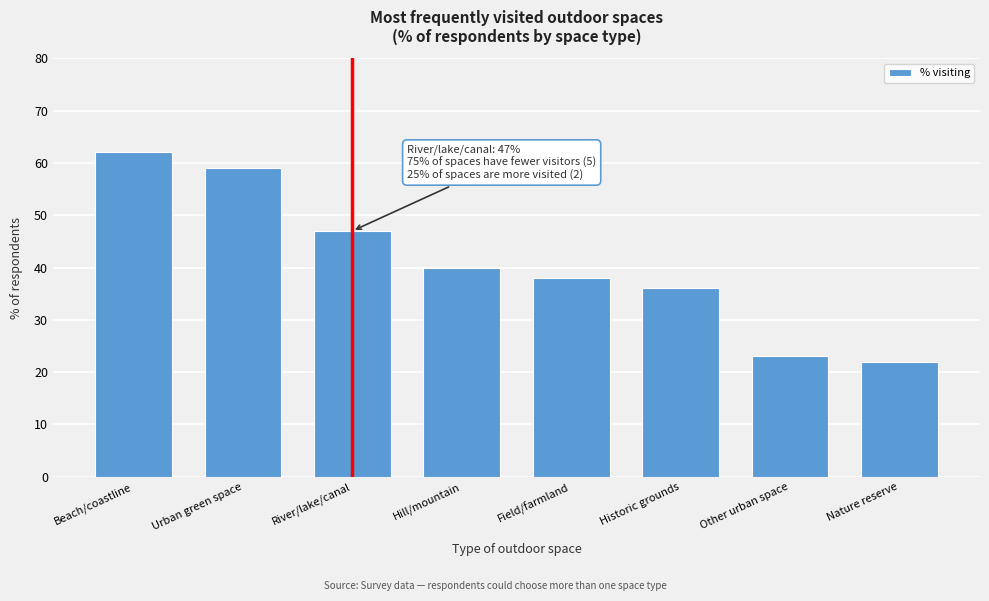

Reading right to left, list all the values displayed in this chart.

22	23	36	38	40	47	59	62